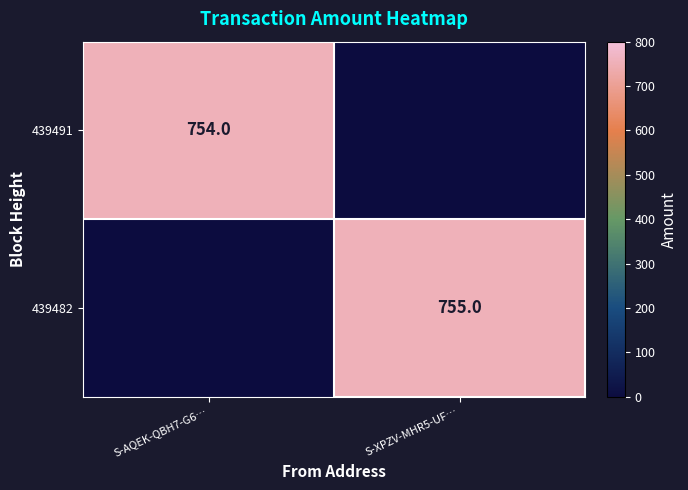

At how many categories does at least one series exceed 412?

2